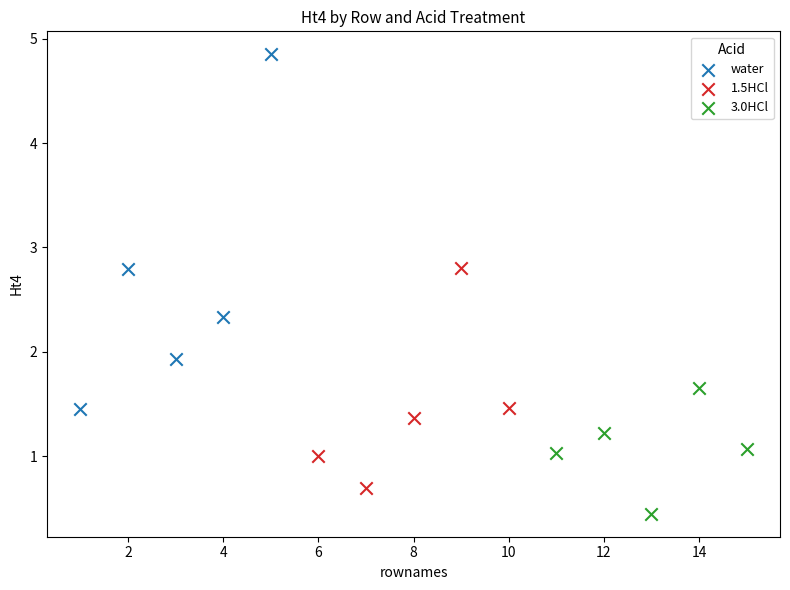

Which series reaches the minimum Y coordinate?

3.0HCl